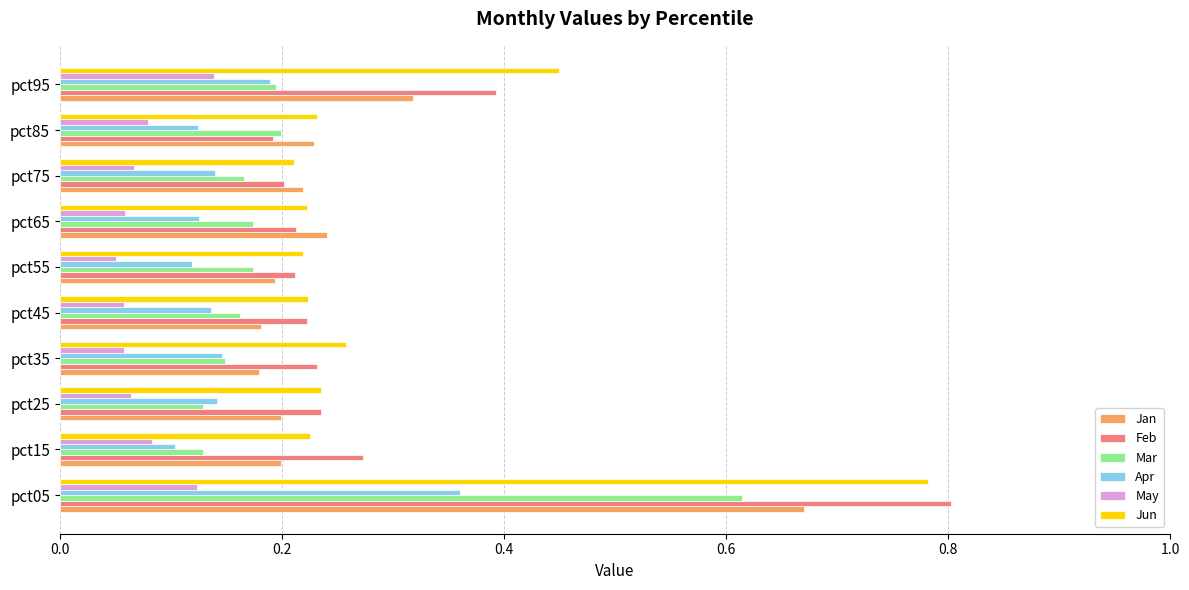

The value of Jun at pct25 is 0.4. True or false?

False